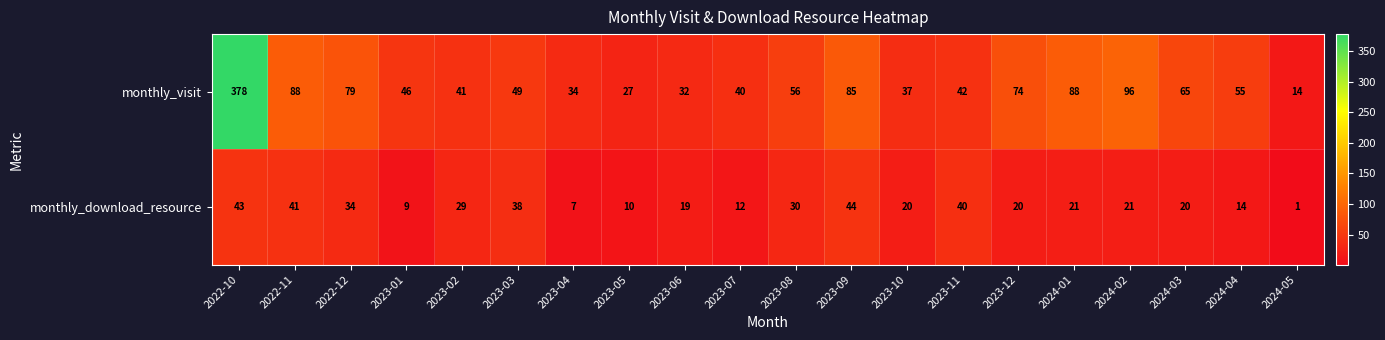

List the series in order of their peak value, highest first.

monthly_visit, monthly_download_resource